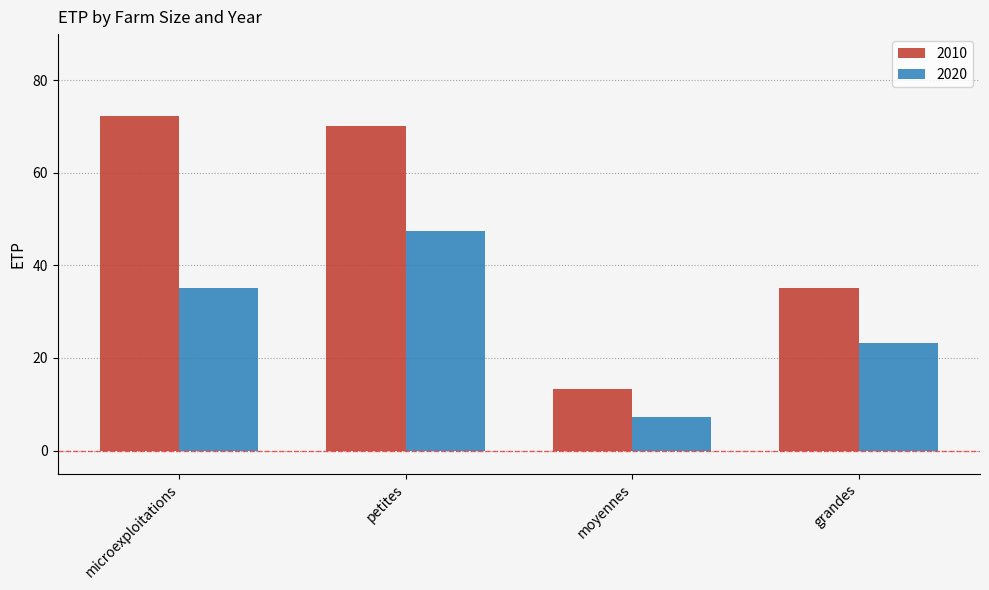

What is the spread (max minus min) of values at moyennes?

6.1